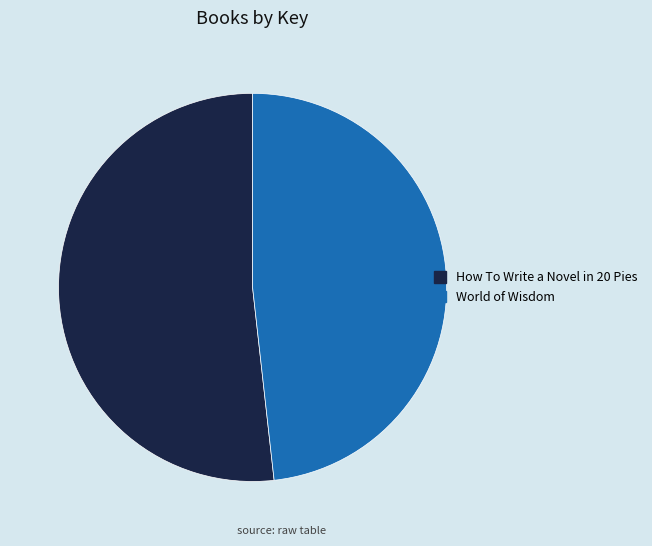

Is the sum of World of Wisdom and How To Write a Novel in 20 Pies greater than half?

Yes